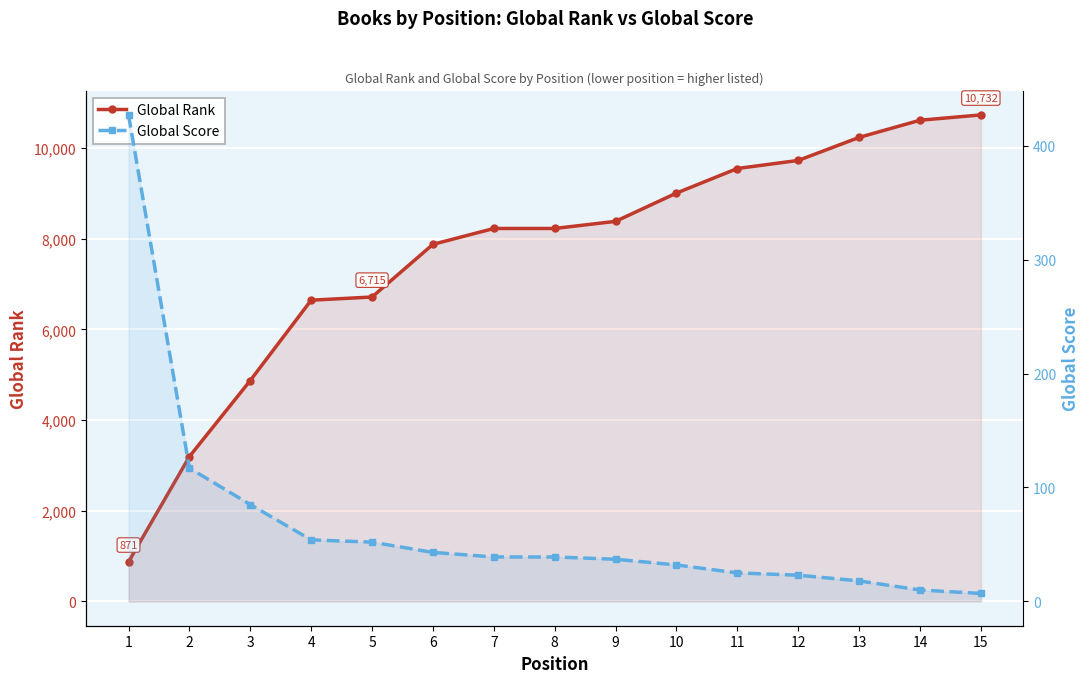

List the labels in order of Global Rank value, smallest first.

1, 2, 3, 4, 5, 6, 7, 8, 9, 10, 11, 12, 13, 14, 15